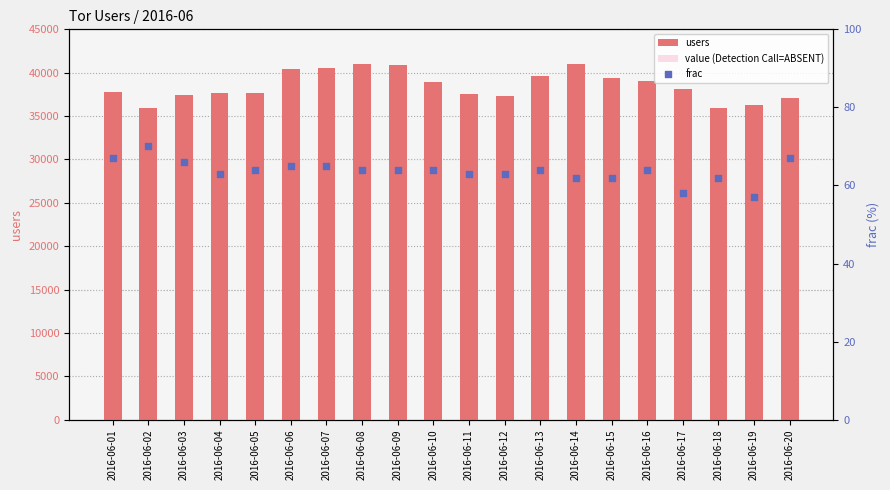

Is the value of frac at 2016-06-15 greater than the value of value (Detection Call=ABSENT) at 2016-06-05?

No